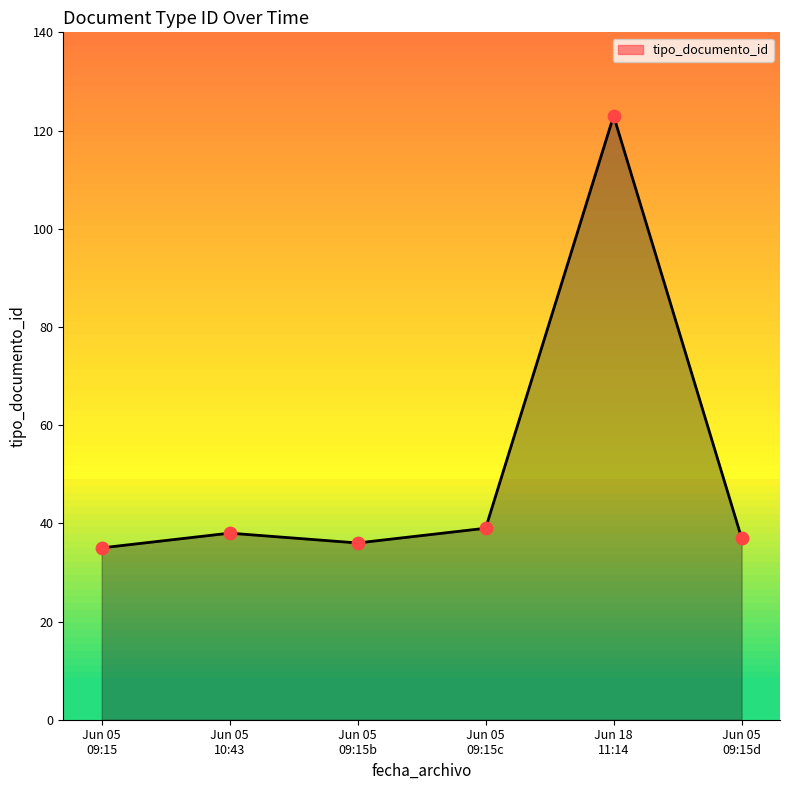

What is the sum of all values?

308